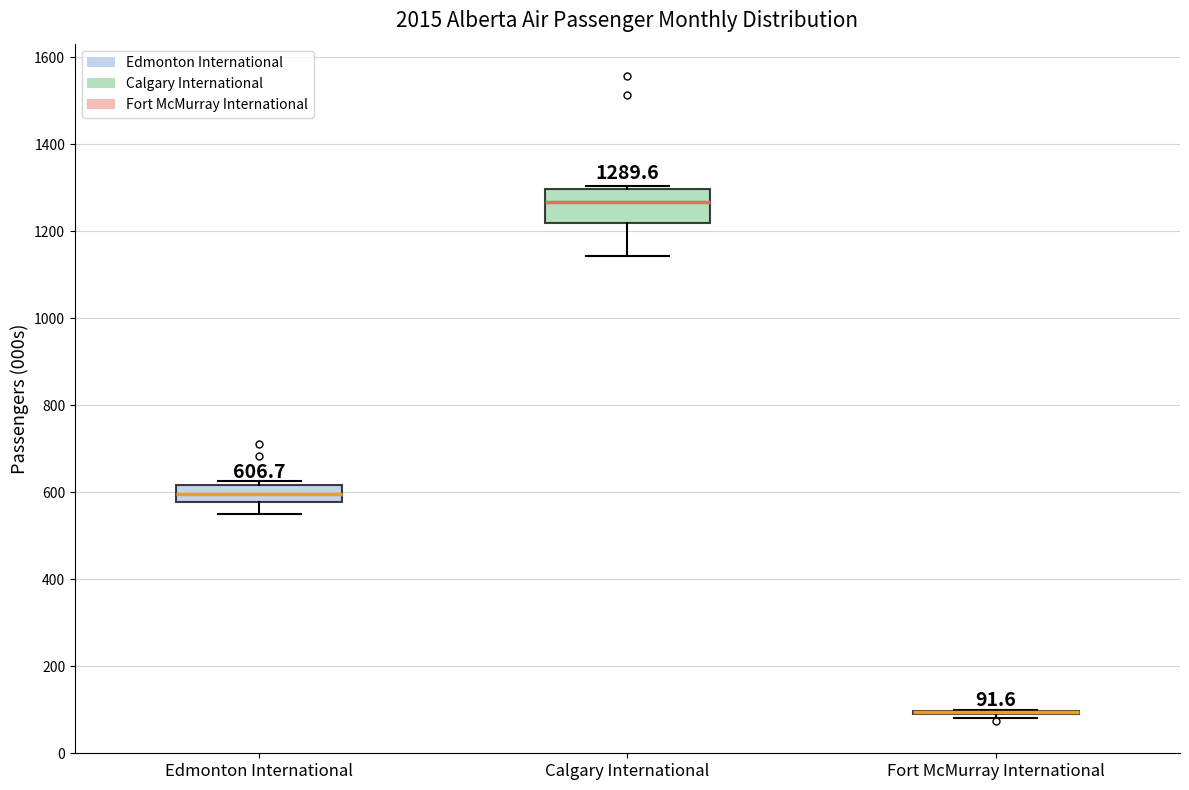

Which box is the tallest, from its lower edge to its upper edge?

Calgary International